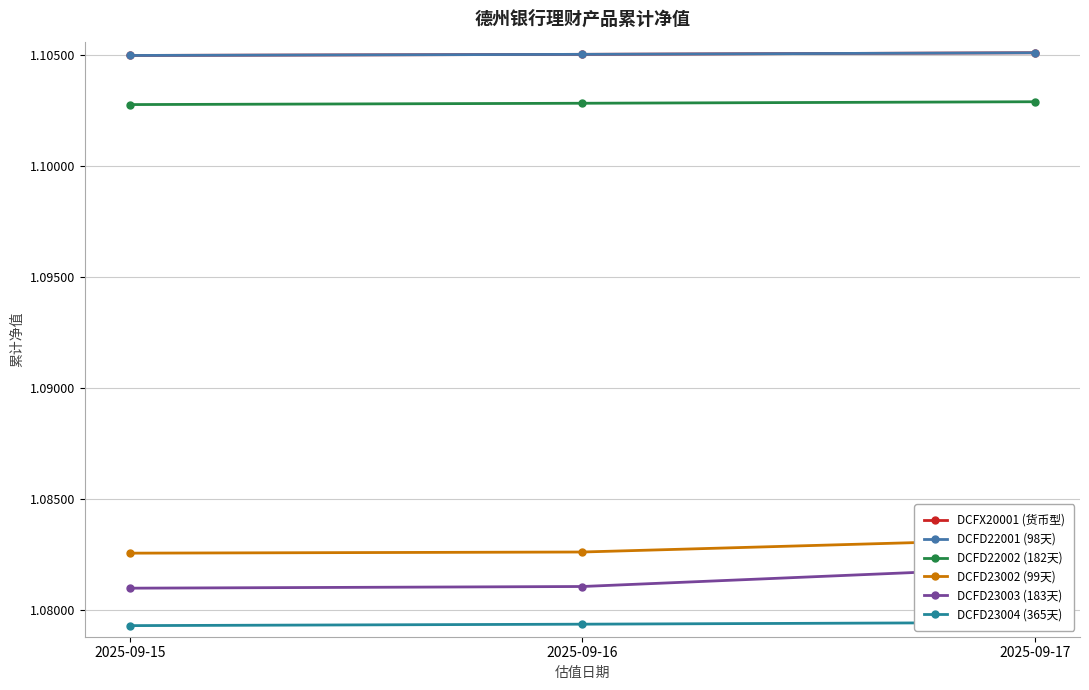

Reading right to left, extract all data points from this chart.

DCFX20001 (货币型): 1.1	1.1	1.1
DCFD22001 (98天): 1.1	1.1	1.1
DCFD22002 (182天): 1.1	1.1	1.1
DCFD23002 (99天): 1.1	1.1	1.1
DCFD23003 (183天): 1.1	1.1	1.1
DCFD23004 (365天): 1.1	1.1	1.1